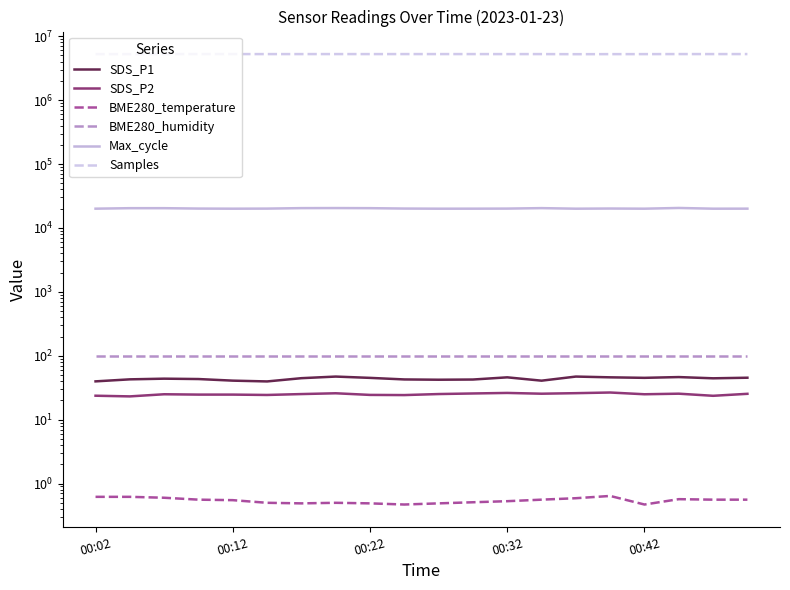

Where is the first local minimum for BME280_temperature?

6